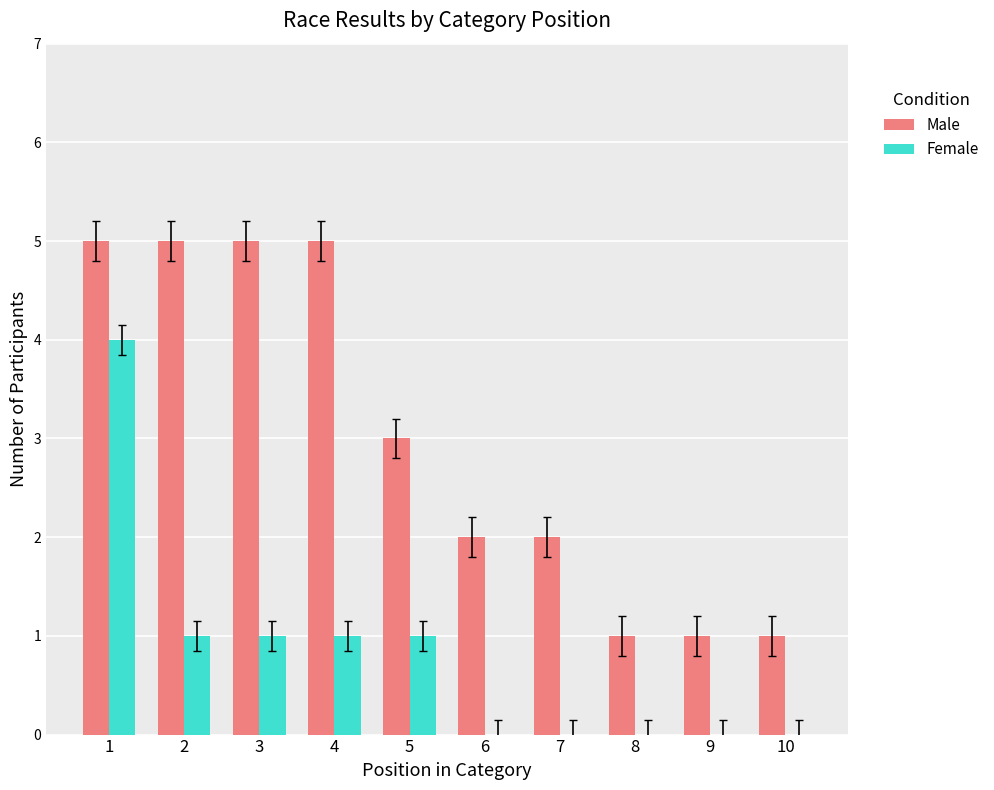

Between 4 and 7, which series saw the biggest shift?

Male